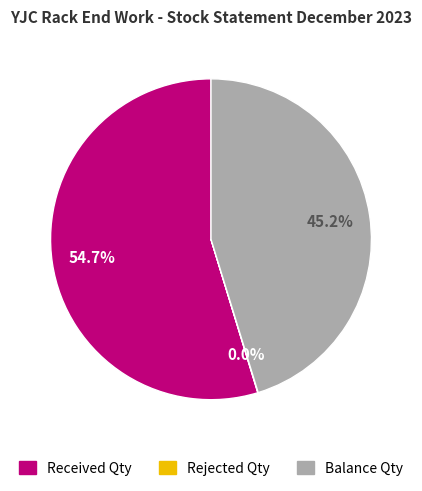

What is the majority slice?

Received Qty